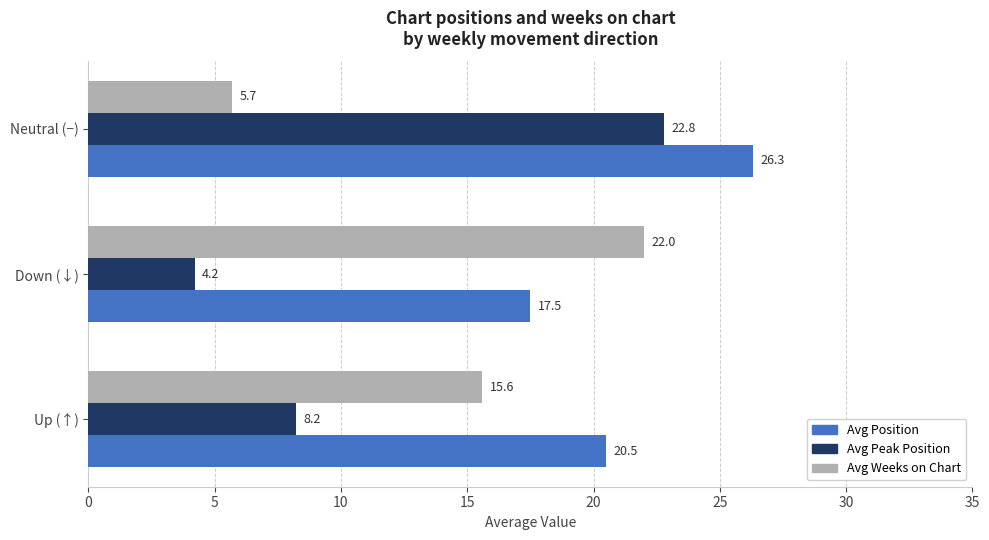

What is the difference between the maximum and minimum values in the Avg Weeks on Chart series?

16.3